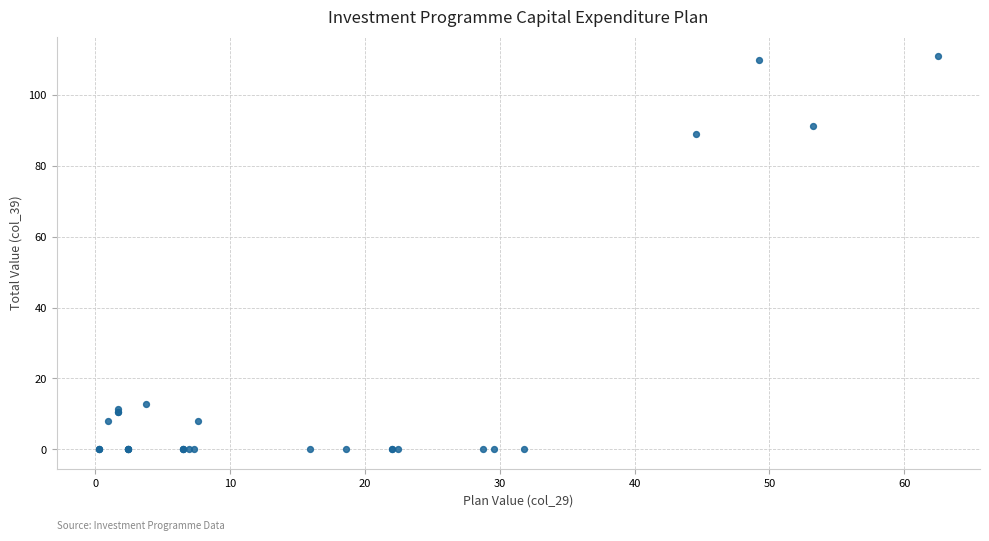

What Y value in the scatter plot is closest to 55?

89.0